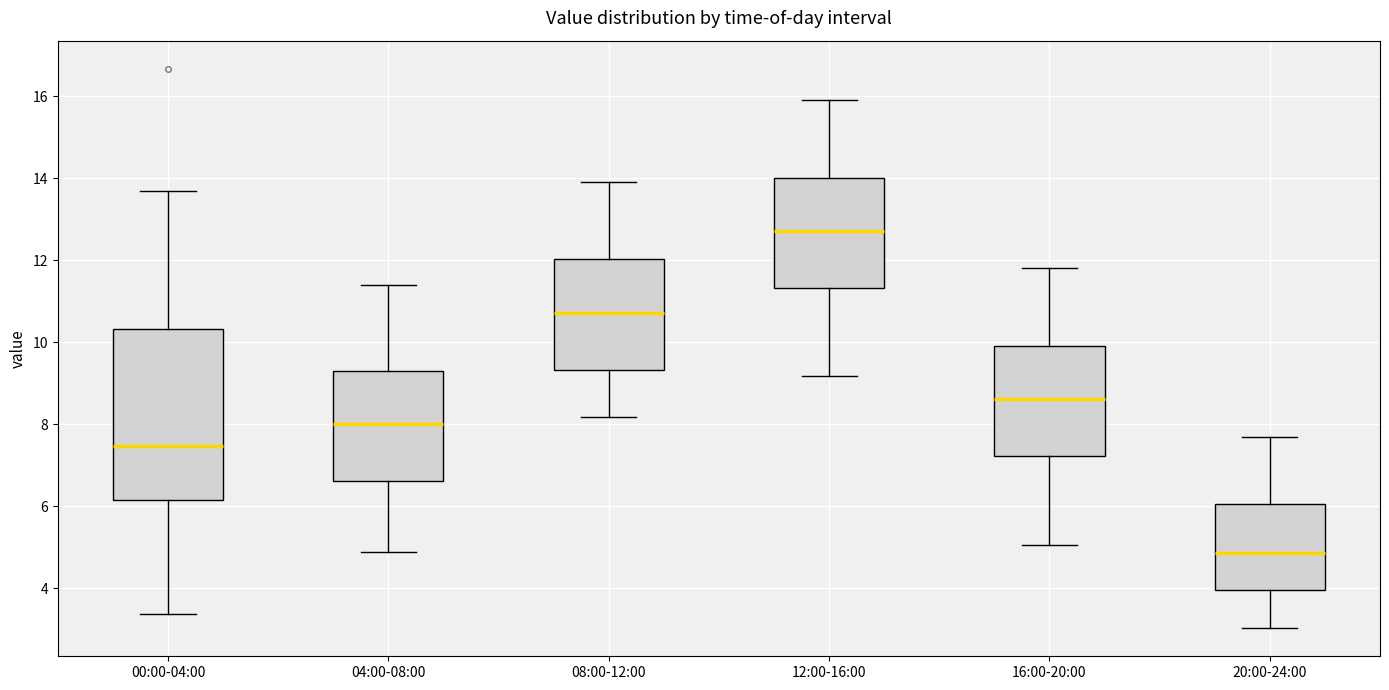

Reading left to right, read every box against the y-axis: the position of its median line, the range the box covers, and the ends of its whiskers. The values are not printed on the chart, so give them approximately, as read against the axis.

00:00-04:00: median 7.4, box 6.2 to 10.4, whiskers 3.4 to 13.8
04:00-08:00: median 8.0, box 6.6 to 9.4, whiskers 5.0 to 11.4
08:00-12:00: median 10.8, box 9.4 to 12.0, whiskers 8.2 to 14.0
12:00-16:00: median 12.8, box 11.4 to 14.0, whiskers 9.2 to 16.0
16:00-20:00: median 8.6, box 7.2 to 10.0, whiskers 5.0 to 11.8
20:00-24:00: median 4.8, box 4.0 to 6.0, whiskers 3.0 to 7.8